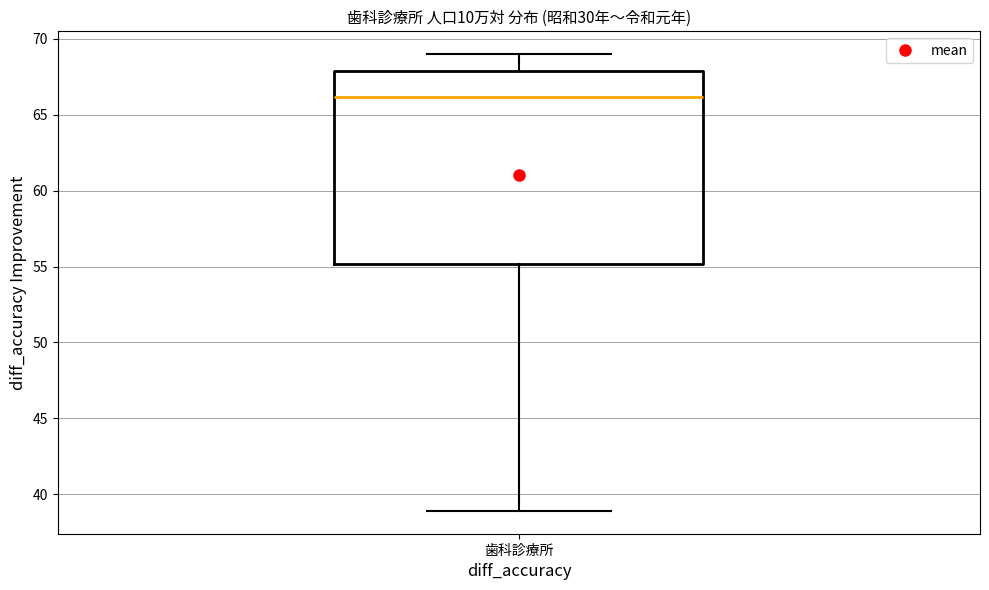

Transcribe this box plot: give where the median line is, the range the box spans, and where the two whiskers end, as read against the y-axis. The values are not printed on the chart, so give them approximately, as read against the axis.

median 66, box 55 to 68, whiskers 39 to 69